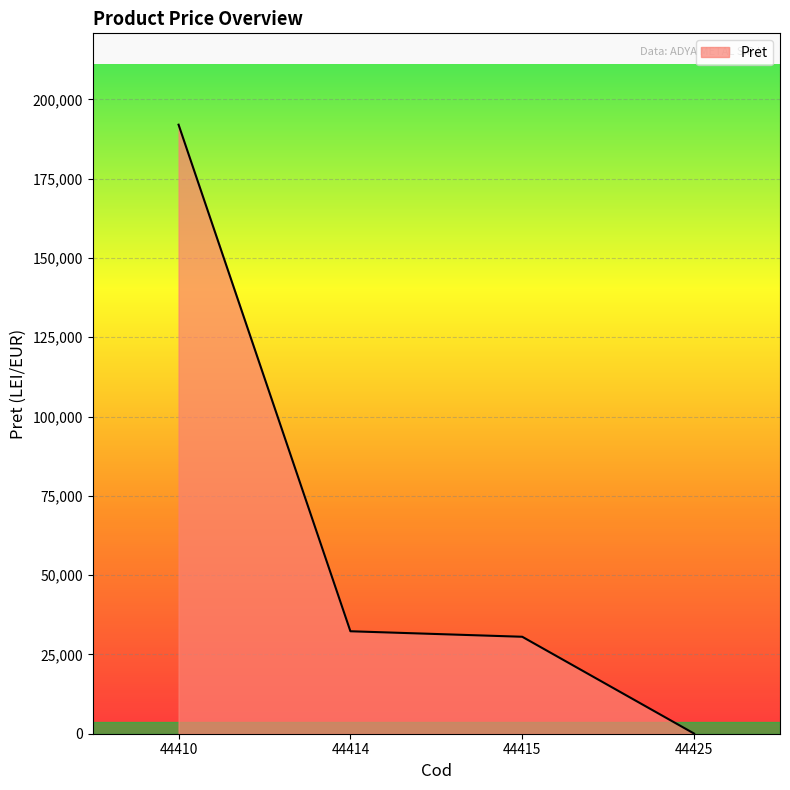

Reading left to right, what are all the values shown in this chart?

44410=192005.0	44414=32303.0	44415=30567.0	44425=51.8